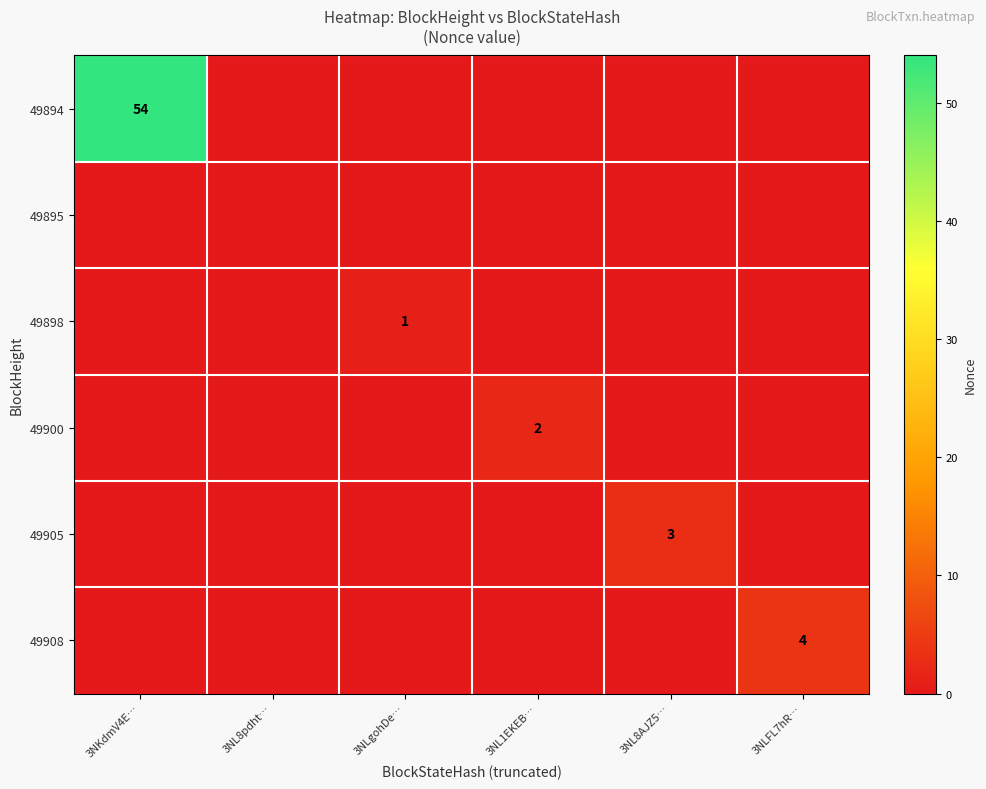

True or false: 49900 has a value of 1 at 3NL1EKEB….

False